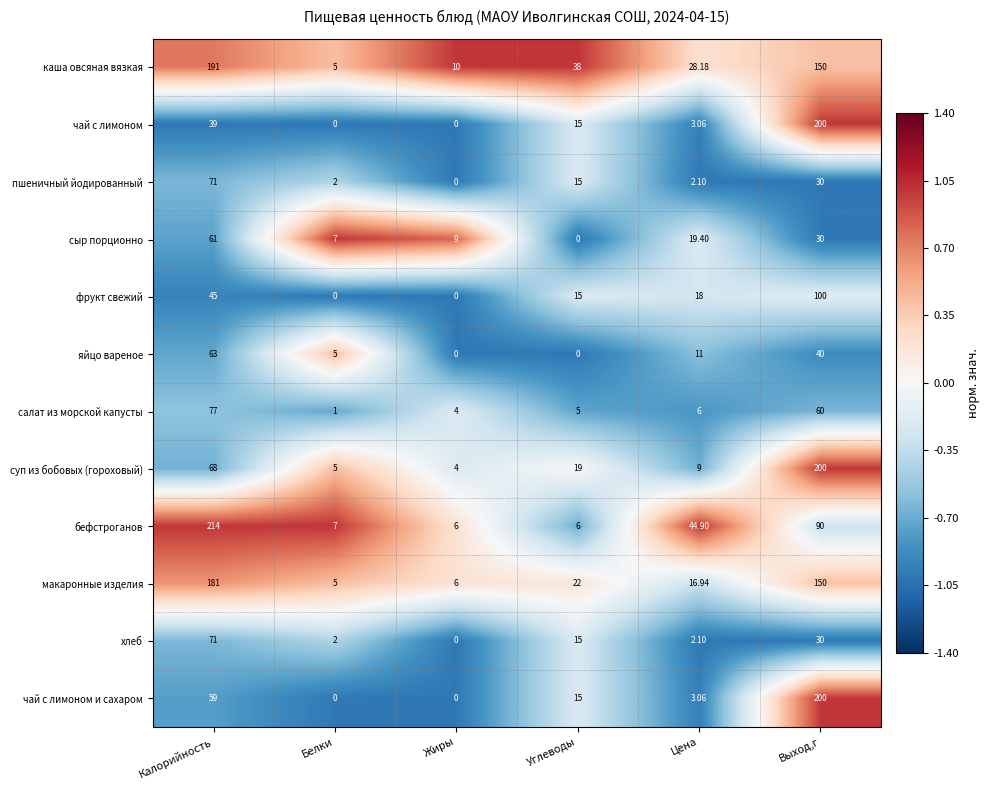

Which label corresponds to the largest value in the chart?

Калорийность